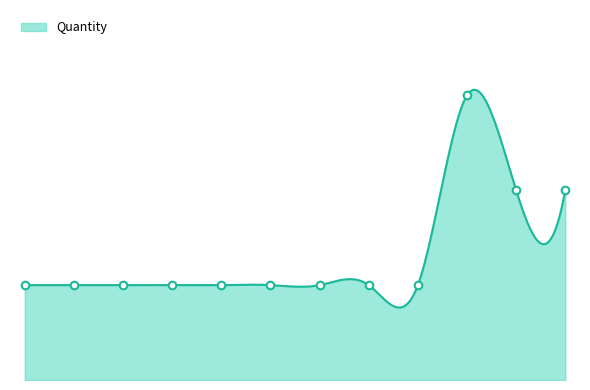

Between 5 and 3, which is larger?

5